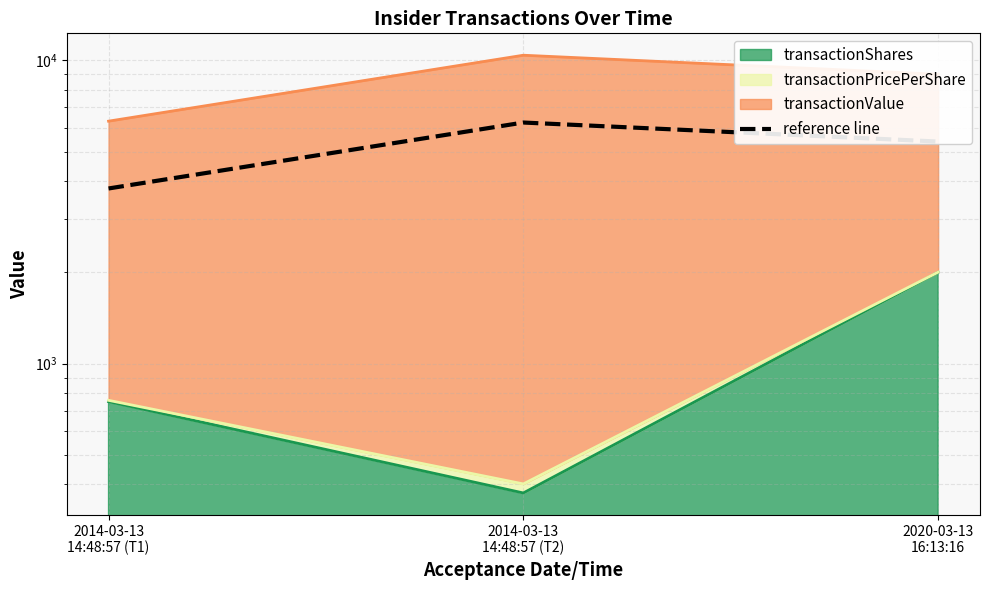

The chart shows a value of 10508.2 at 2014-03-13
14:48:57 (T2). True or false?

False